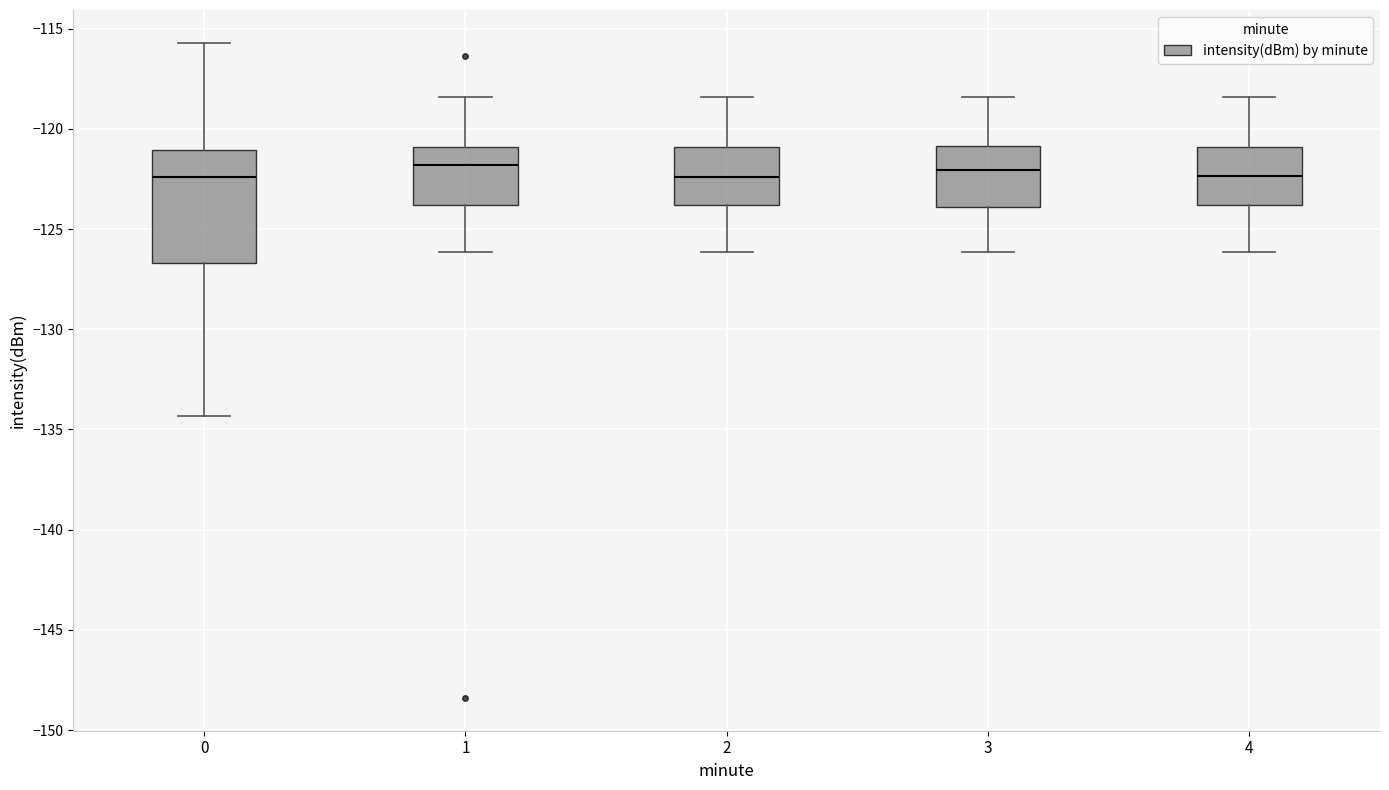

Reading left to right, transcribe this box plot: for each box, give where its median line is, the range the box spans, and where its two whiskers end, as read against the y-axis. The values are not printed on the chart, so give them approximately, as read against the axis.

0: median -122.5, box -126.5 to -121.0, whiskers -134.5 to -115.5
1: median -122.0, box -124.0 to -121.0, whiskers -126.0 to -118.5
2: median -122.5, box -124.0 to -121.0, whiskers -126.0 to -118.5
3: median -122.0, box -124.0 to -121.0, whiskers -126.0 to -118.5
4: median -122.5, box -124.0 to -121.0, whiskers -126.0 to -118.5